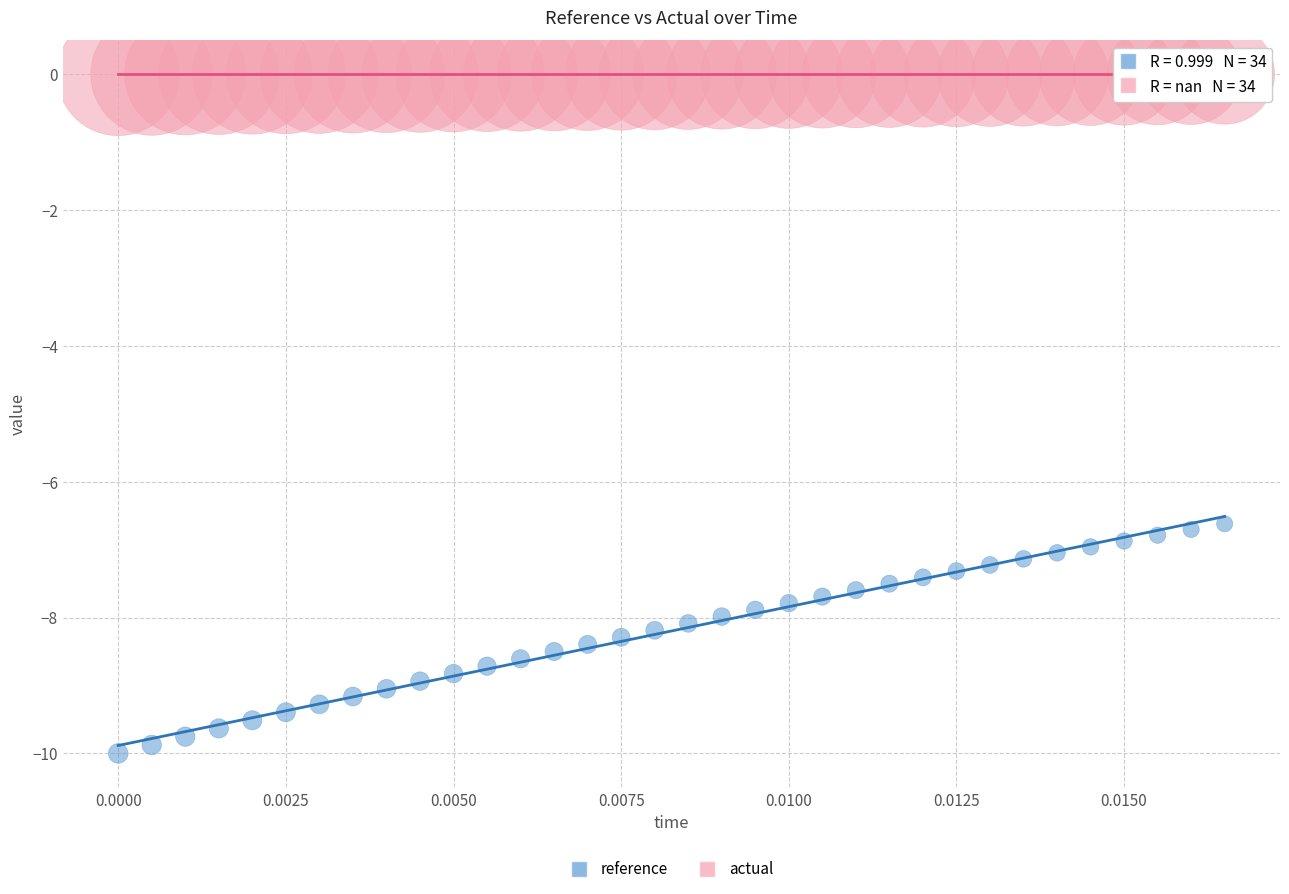

Which series contains the lowest Y value?

reference